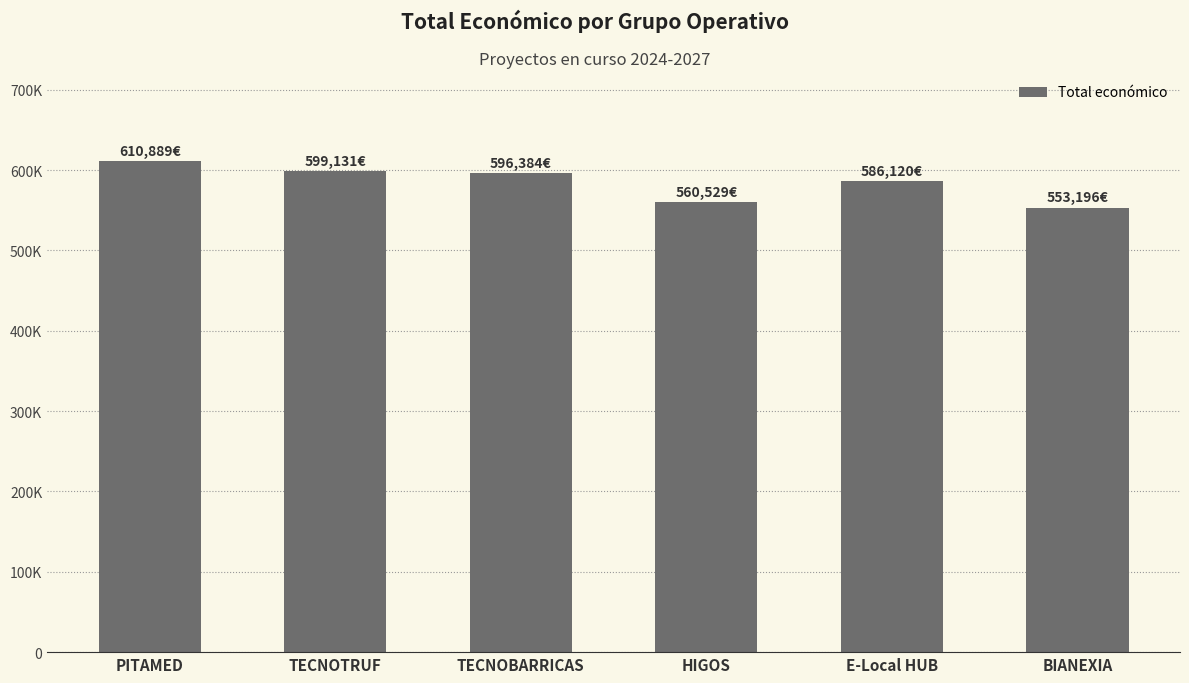

The chart shows a value of 172439 at TECNOBARRICAS. True or false?

False